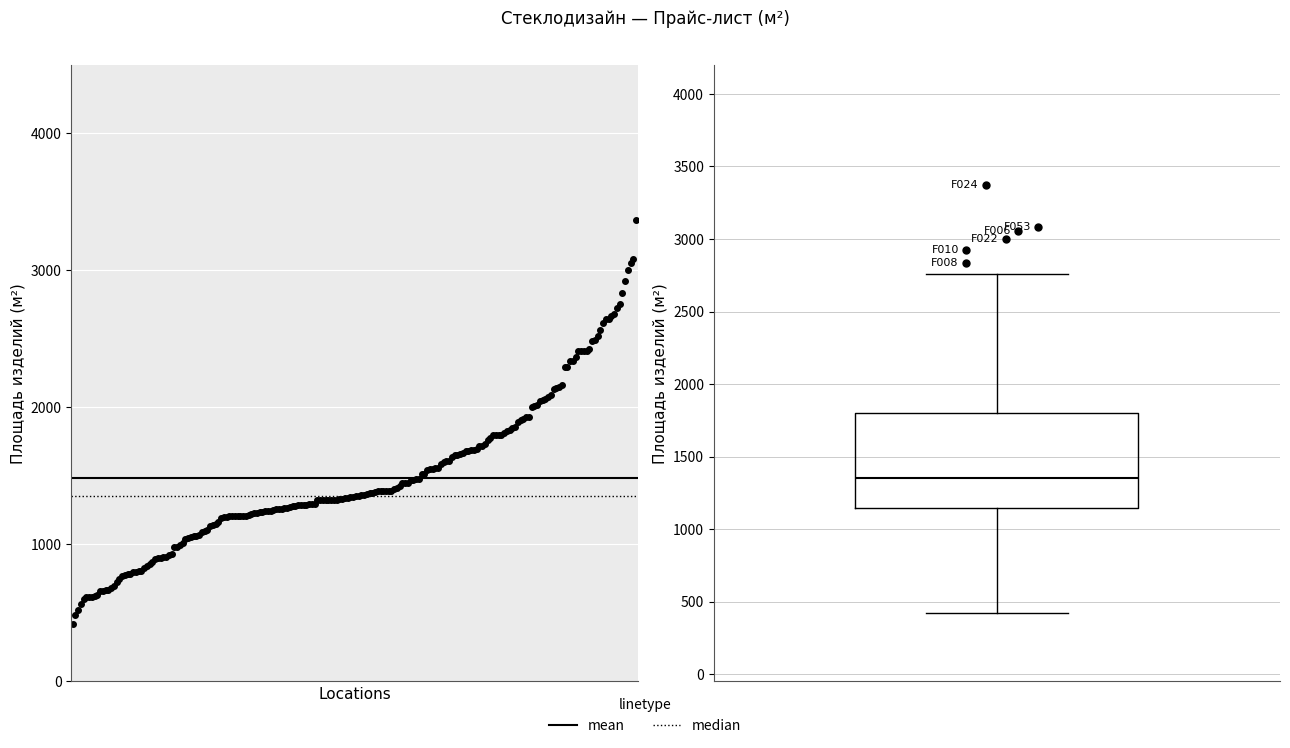

Read this box plot against the y-axis: the position of the median line, the range covered by the box, and the ends of both whiskers. The values are not printed on the chart, so give them approximately, as read against the axis.

median 1350, box 1150 to 1800, whiskers 400 to 2750